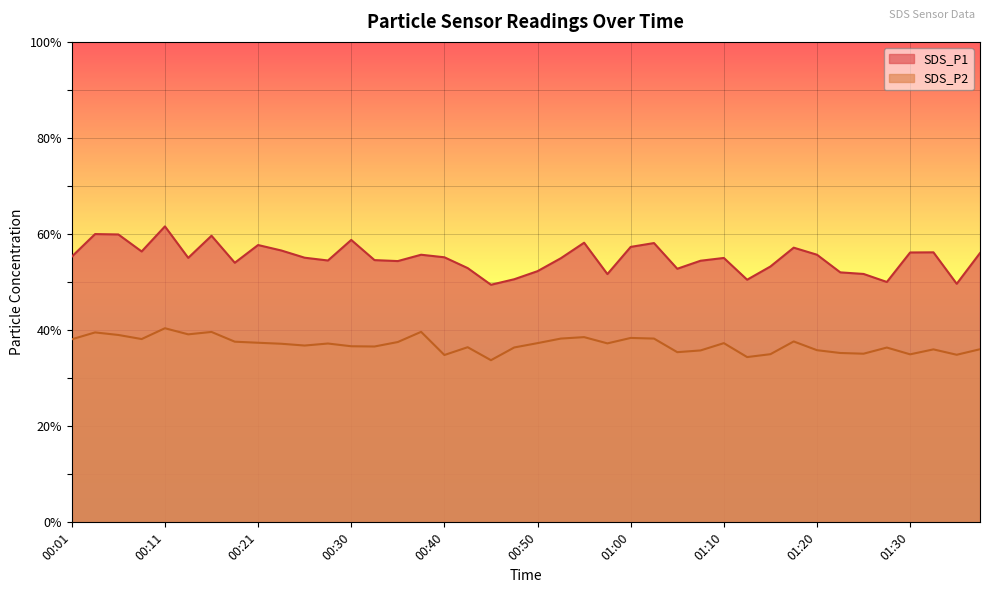

How many lines are shown in the chart?

2